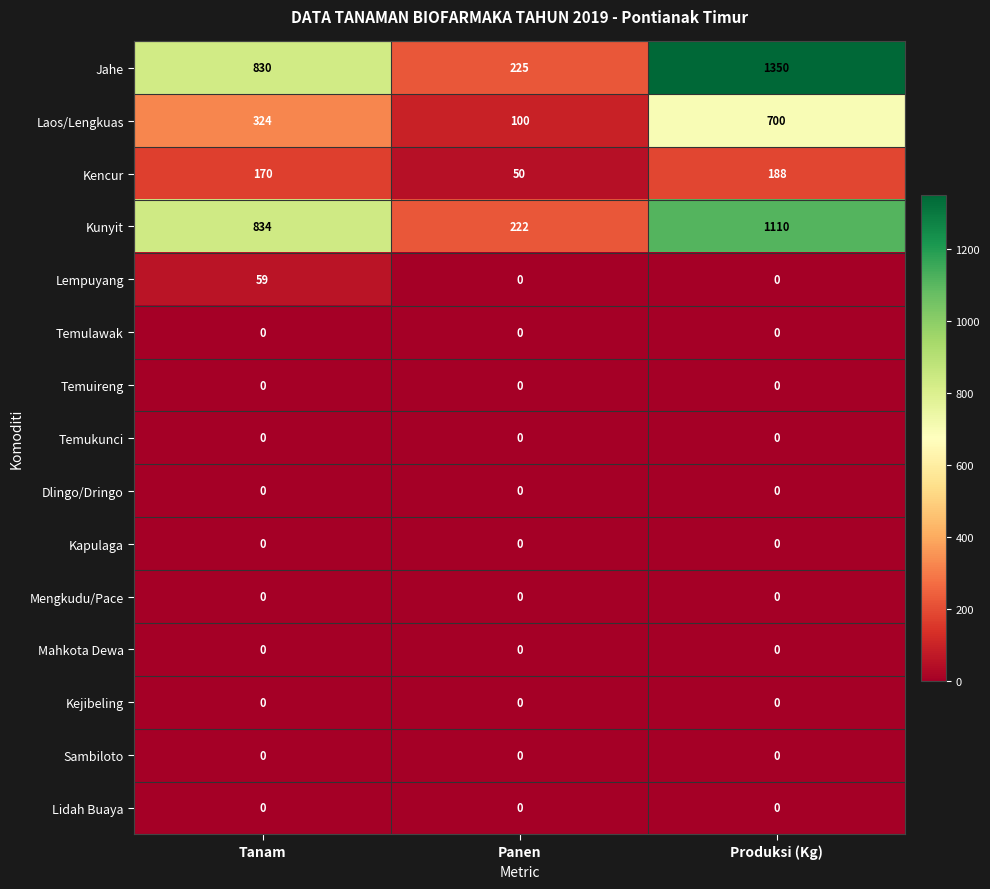

What is the maximum value shown in the chart?

1350